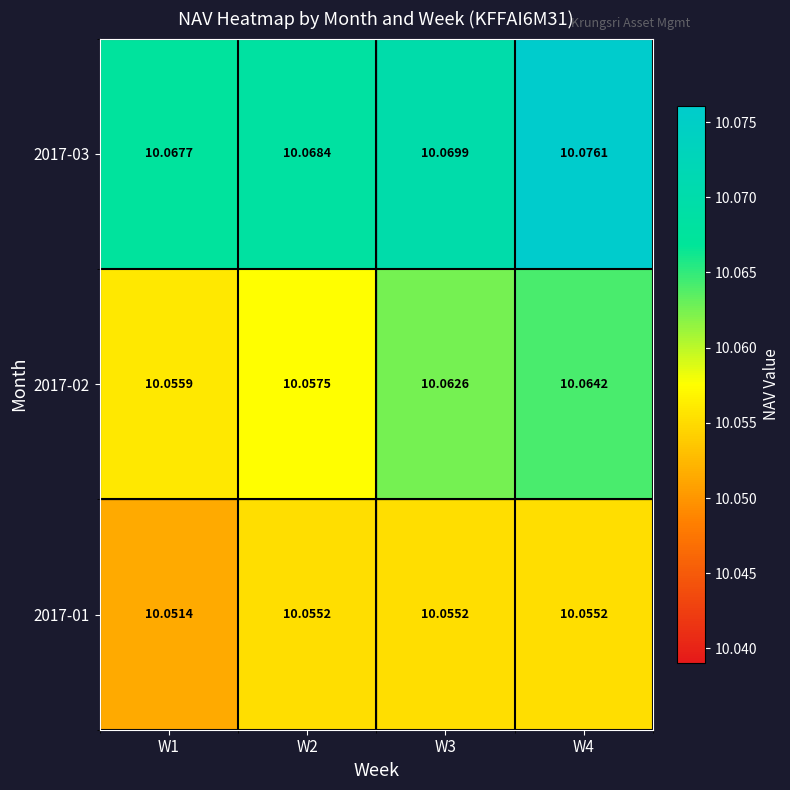

At how many categories does at least one series exceed 10?

4